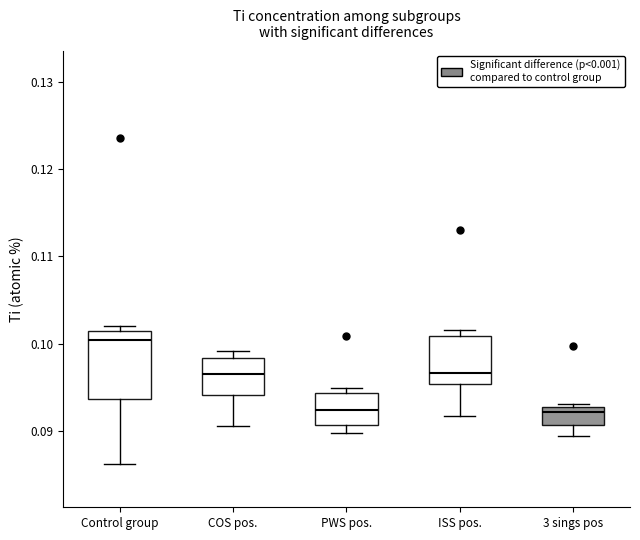

Reading left to right, read every box against the y-axis: the position of its median line, the range the box covers, and the ends of its whiskers. The values are not printed on the chart, so give them approximately, as read against the axis.

Control group: median 0.100, box 0.094 to 0.101, whiskers 0.086 to 0.102
COS pos.: median 0.097, box 0.094 to 0.098, whiskers 0.091 to 0.099
PWS pos.: median 0.092, box 0.091 to 0.094, whiskers 0.090 to 0.095
ISS pos.: median 0.097, box 0.095 to 0.101, whiskers 0.092 to 0.102
3 sings pos: median 0.092, box 0.091 to 0.093, whiskers 0.090 to 0.093